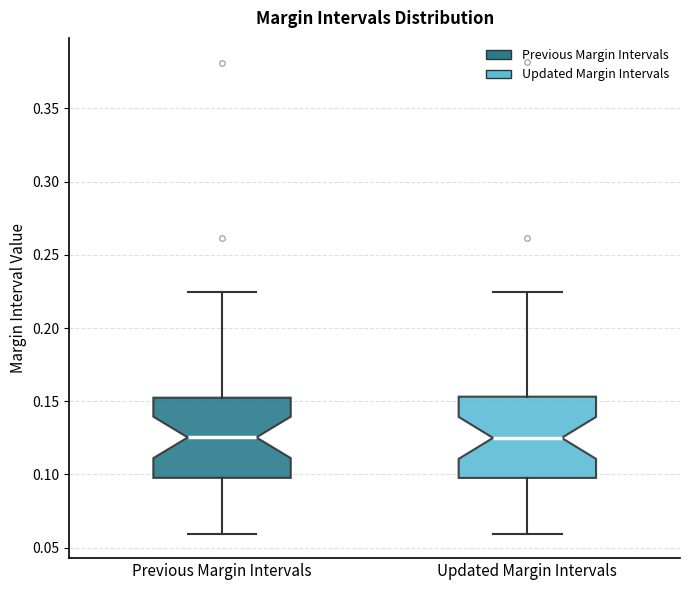

Where does the upper whisker of the box for Updated Margin Intervals end on the y-axis? The values are not printed on the chart, so give them approximately, as read against the axis.

0.225